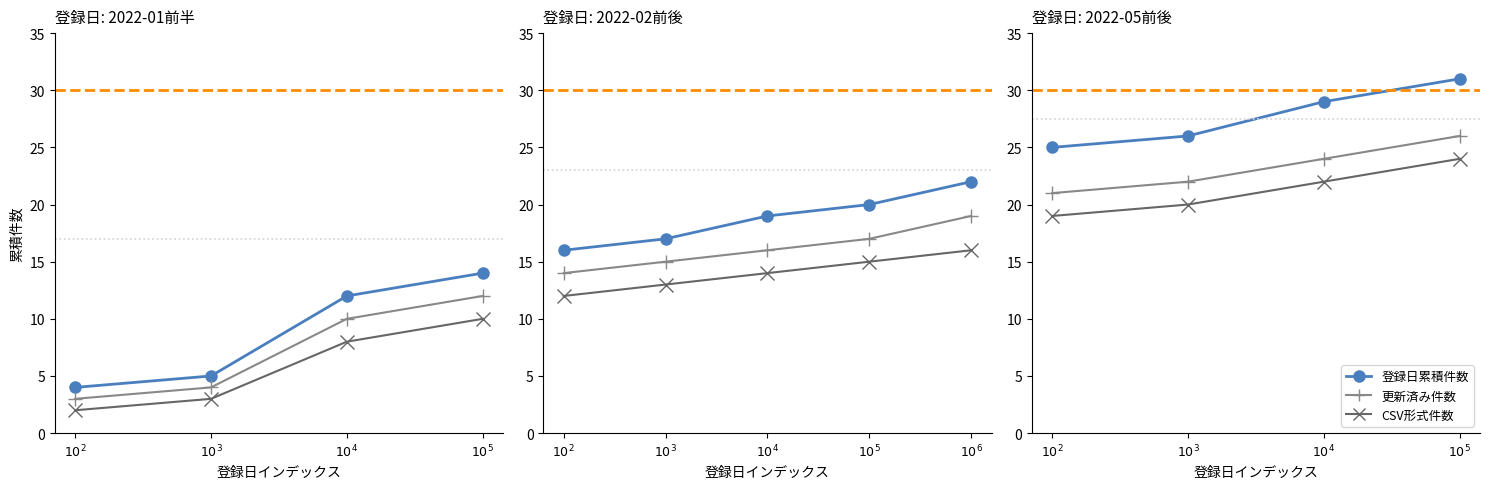

True or false: 更新済み件数 has a value of 24 at $10^{4}$.

True